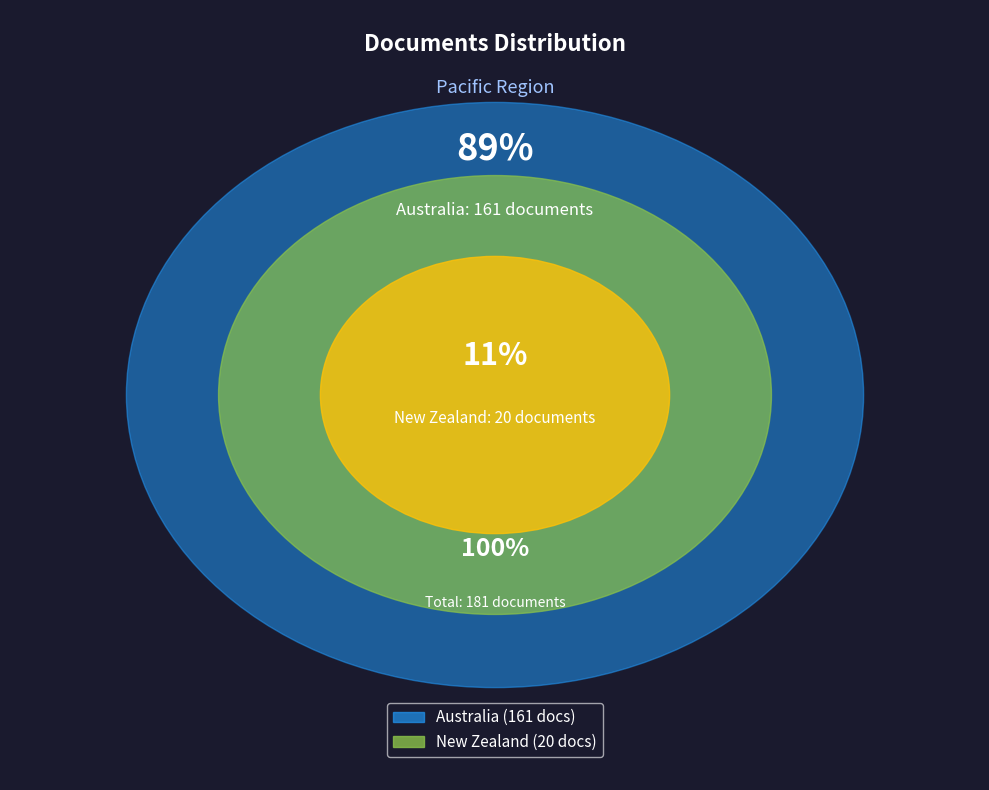

To the nearest percent, what portion does New Zealand represent?

11%